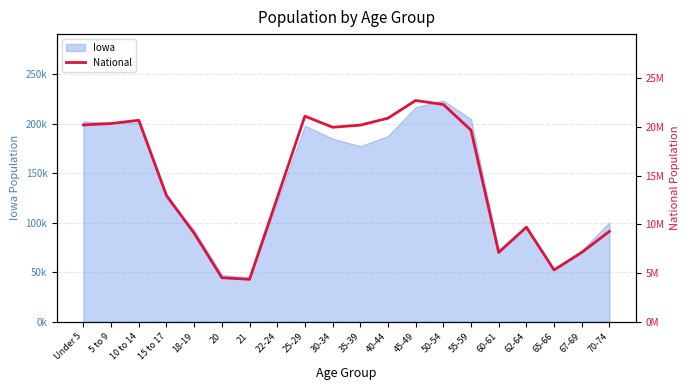

How many interior local peaks (higher than both neighbors) does the data have?

4